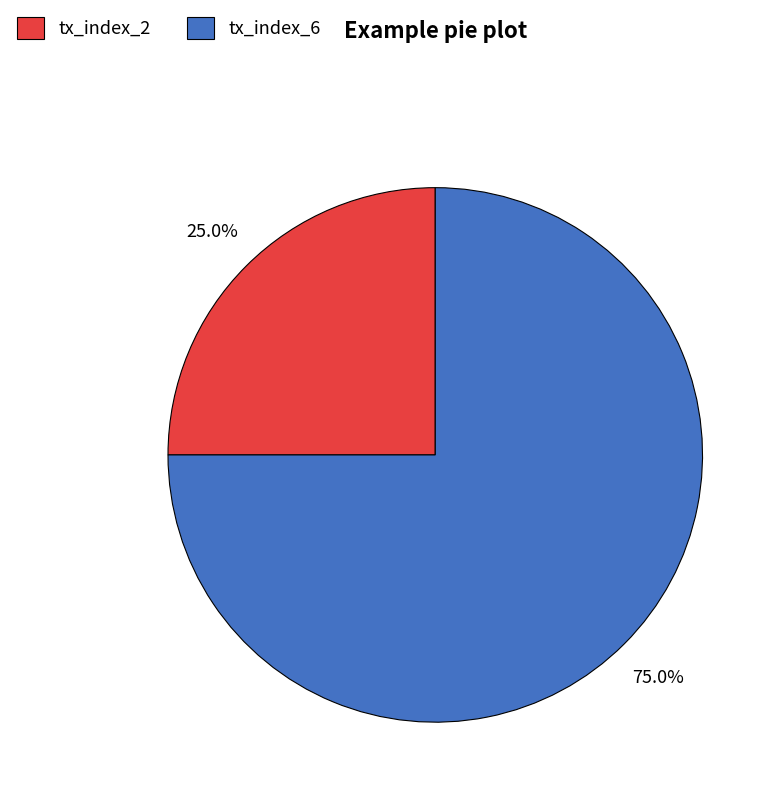

Is the sum of tx_index_2 and tx_index_6 greater than half?

Yes